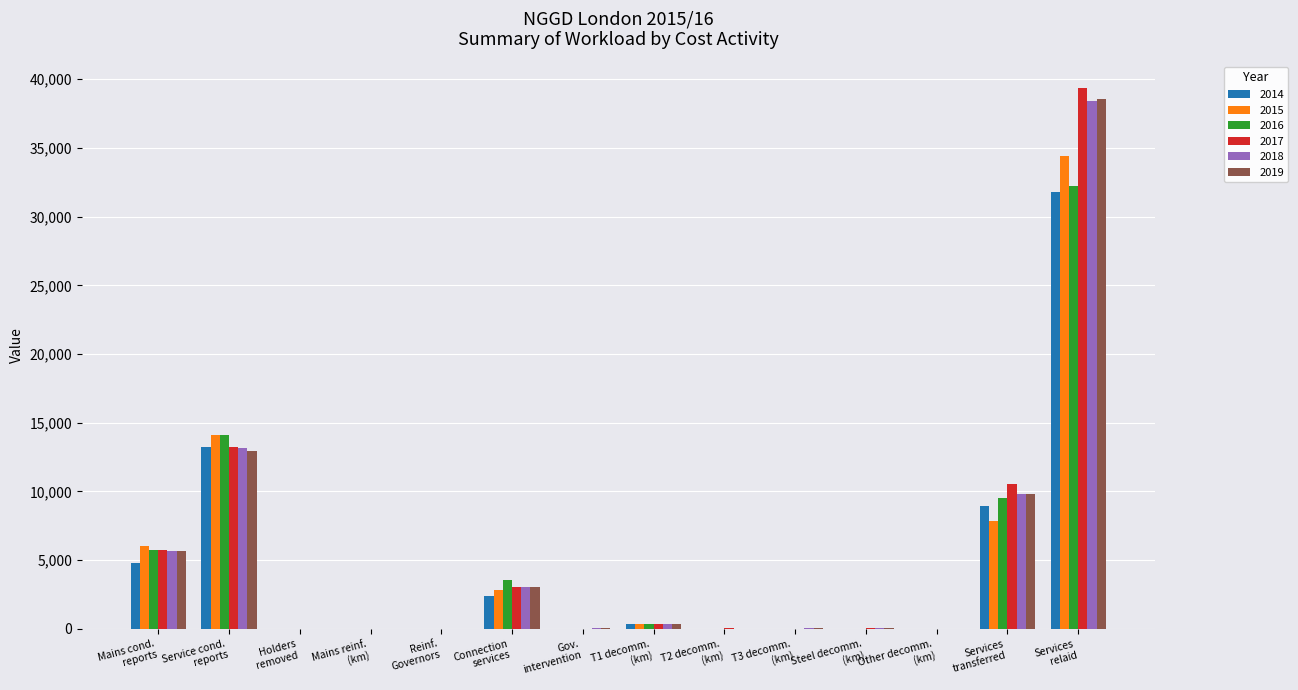

At which label is 2016 closest to 16130?

Service cond.
reports